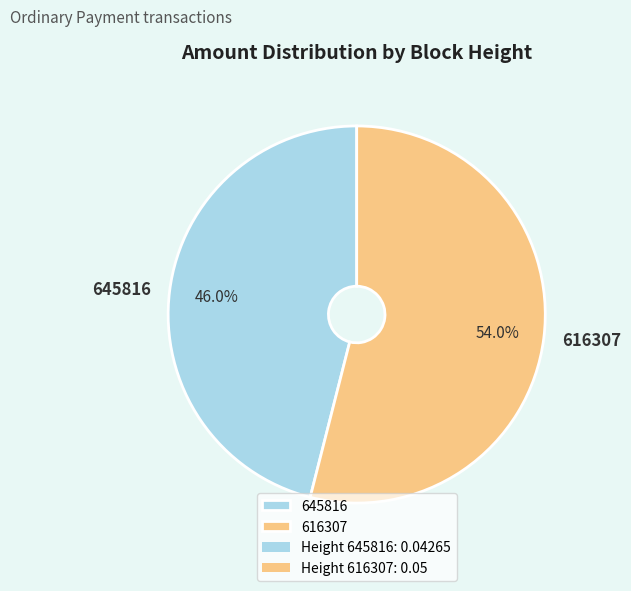

What percentage is the 645816 slice, to the nearest percent?

46%